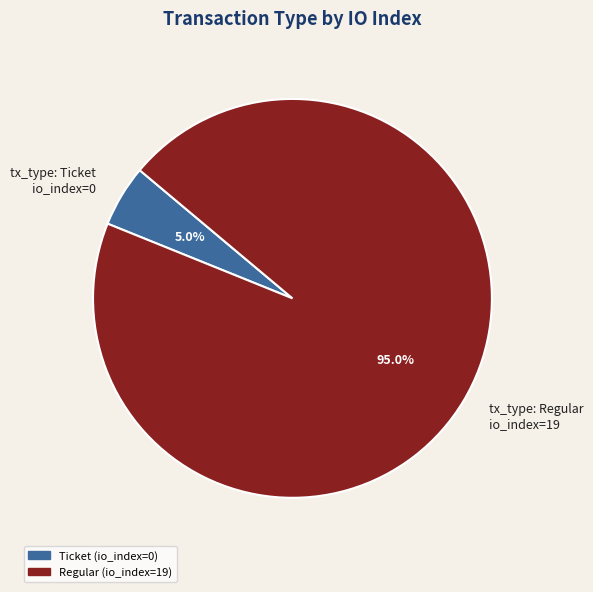

Which slice is the largest?

tx_type: Regular io_index=19